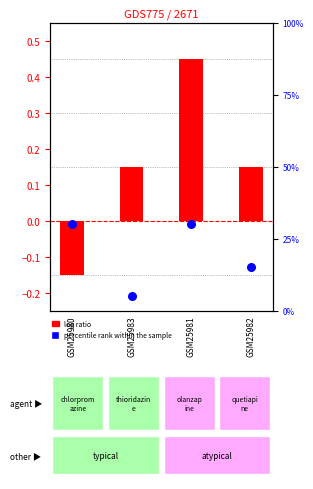

What is the total value across all series at GSM25981?

30.4